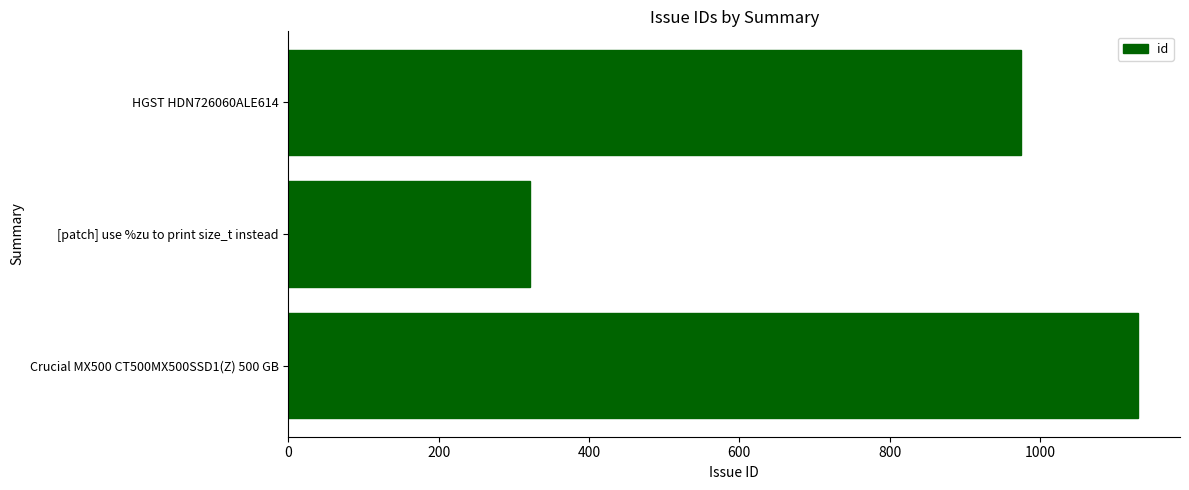

Reading top to bottom, list all the values displayed in this chart.

HGST HDN726060ALE614=975	[patch] use %zu to print size_t instead=321	Crucial MX500 CT500MX500SSD1(Z) 500 GB=1130